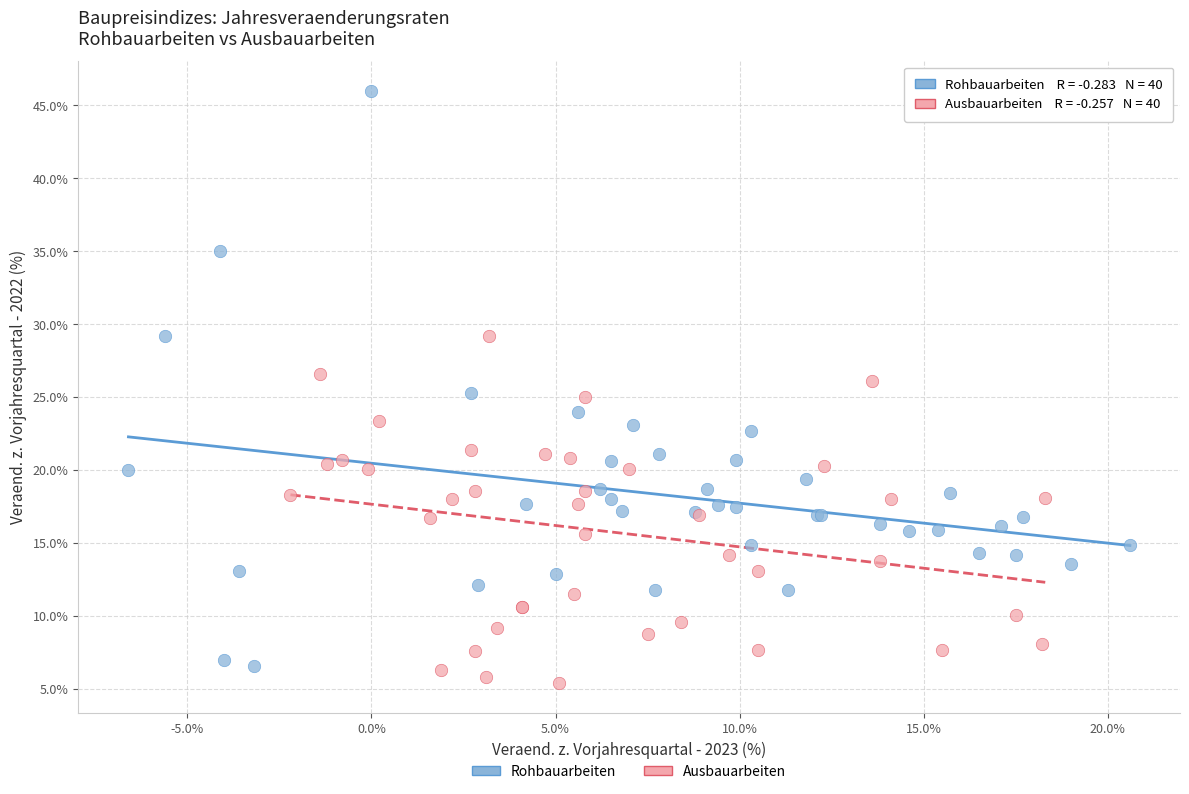

Which series has the widest spread of Y values?

Rohbauarbeiten